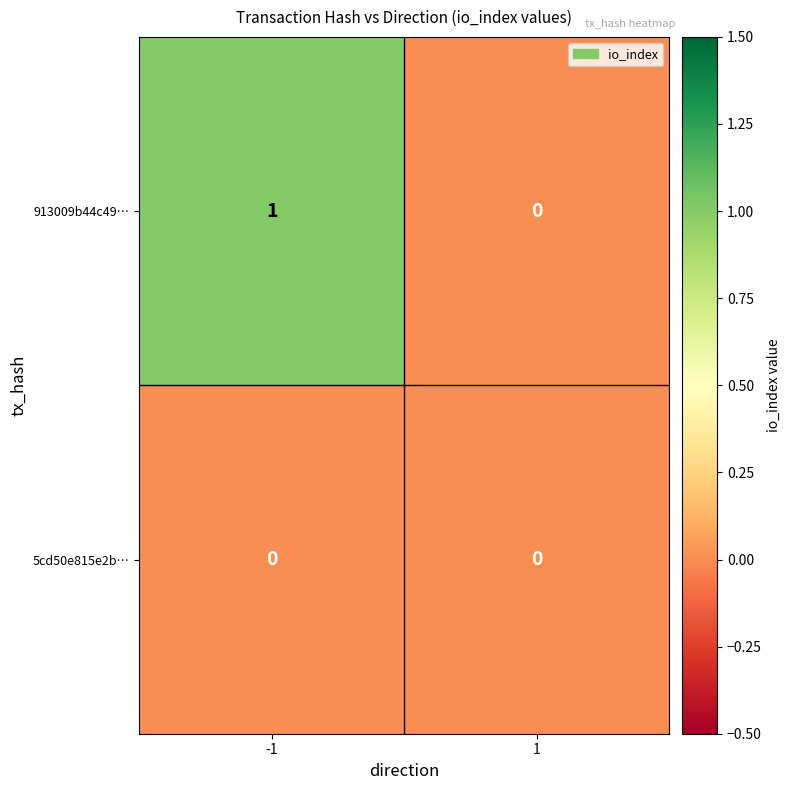

Which series has the largest total across all categories?

913009b44c49…